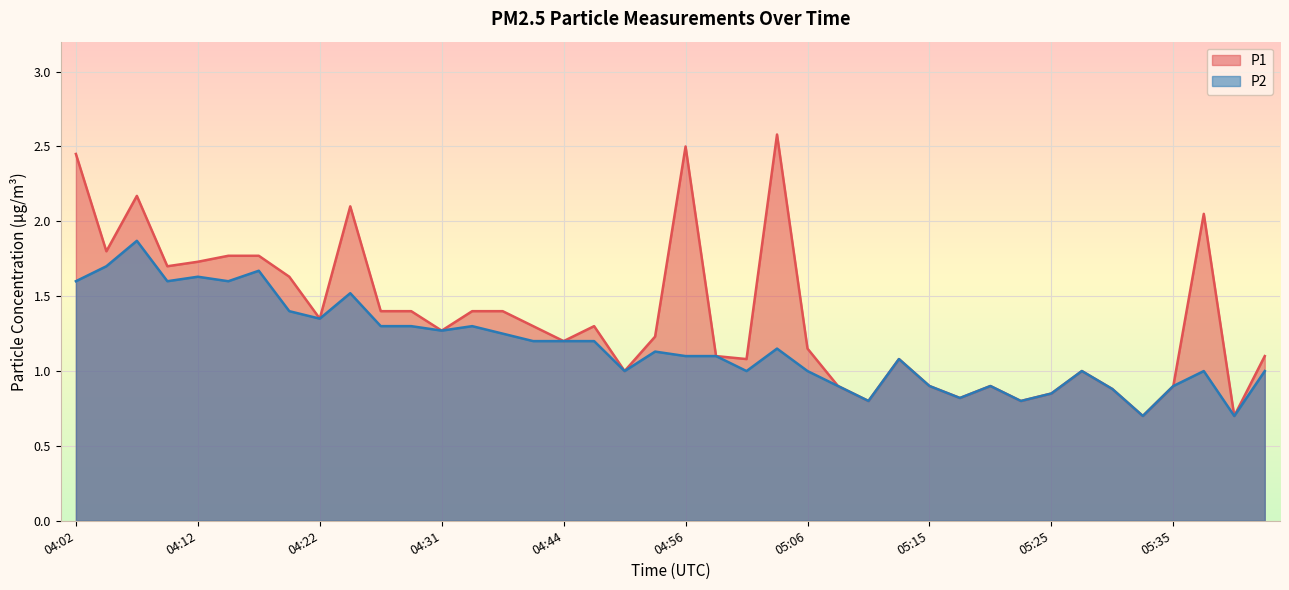

True or false: P1 has a value of 2.2 at 04:07.

True